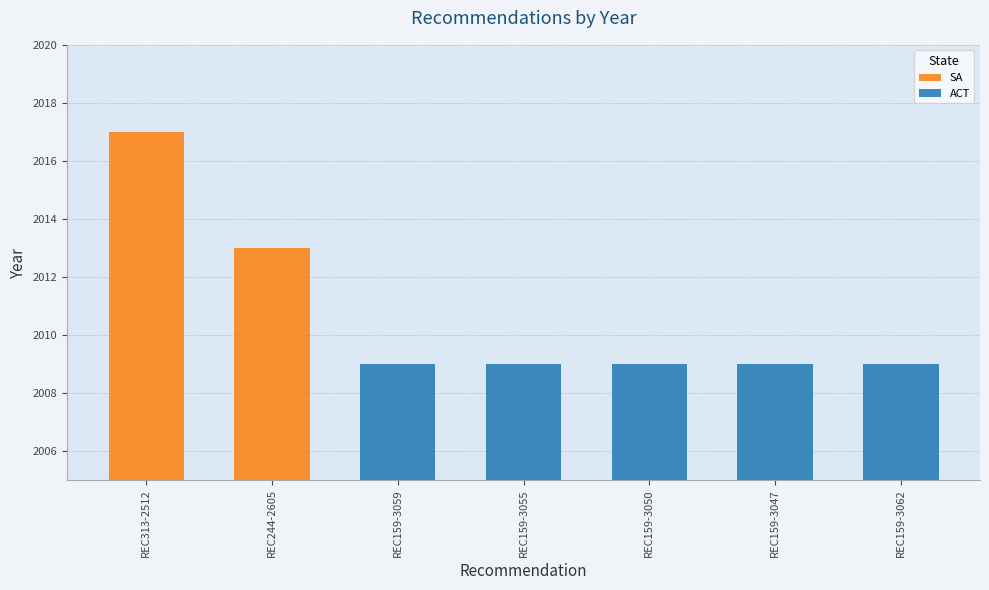

What is the change in value from REC313-2512 to REC159-3055?

-8